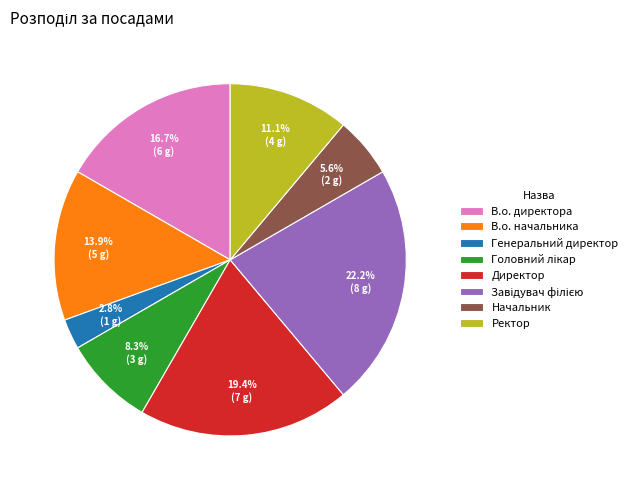

Which has a higher value, Директор or В.о. директора?

Директор